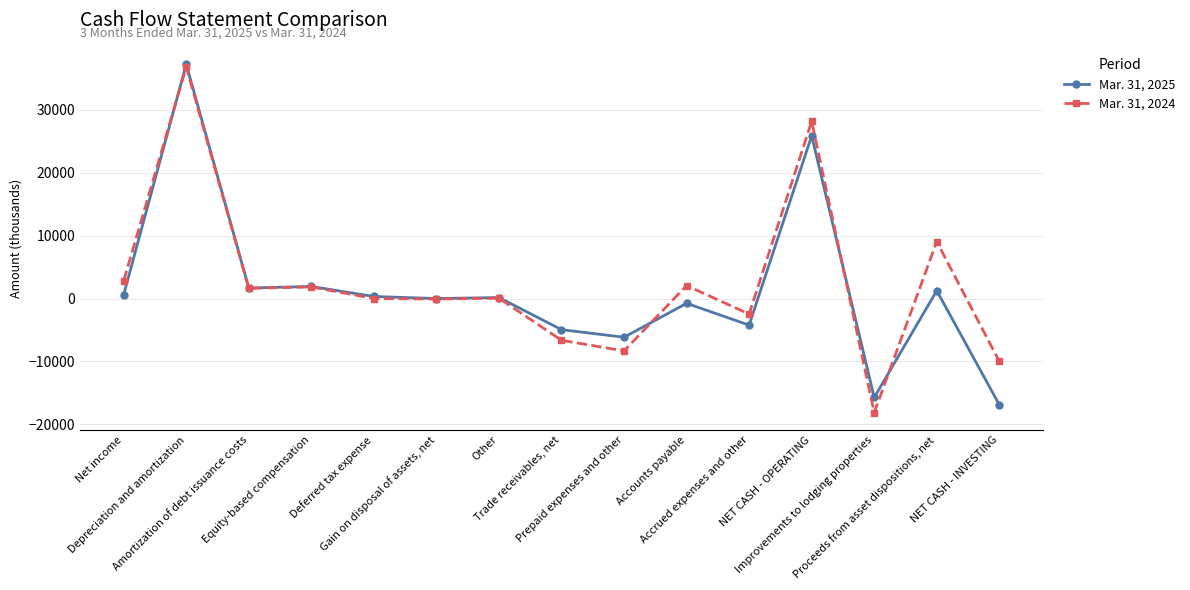

What is the spread (max minus min) of values at Net income?

2210